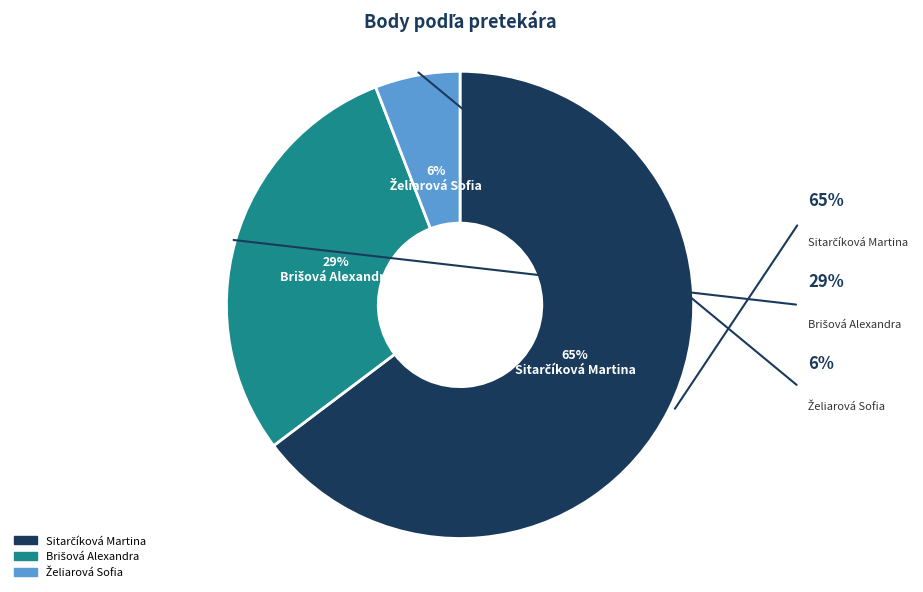

How many segments does this pie chart have?

3